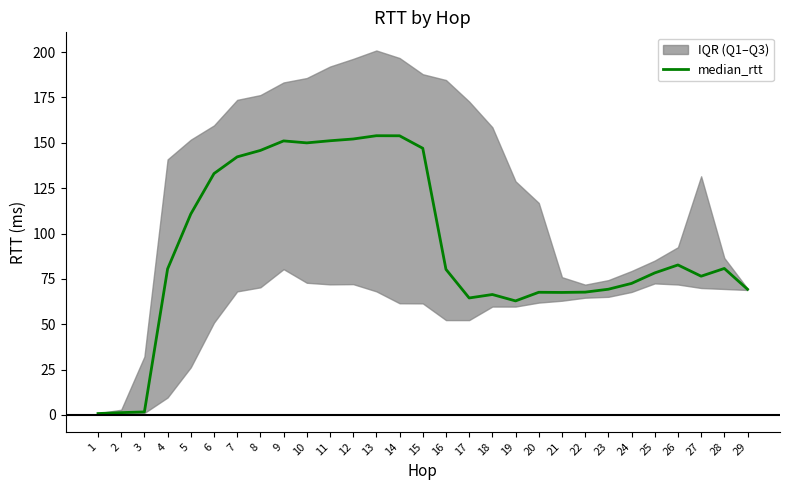

What is the difference between the maximum and minimum values?

153.2